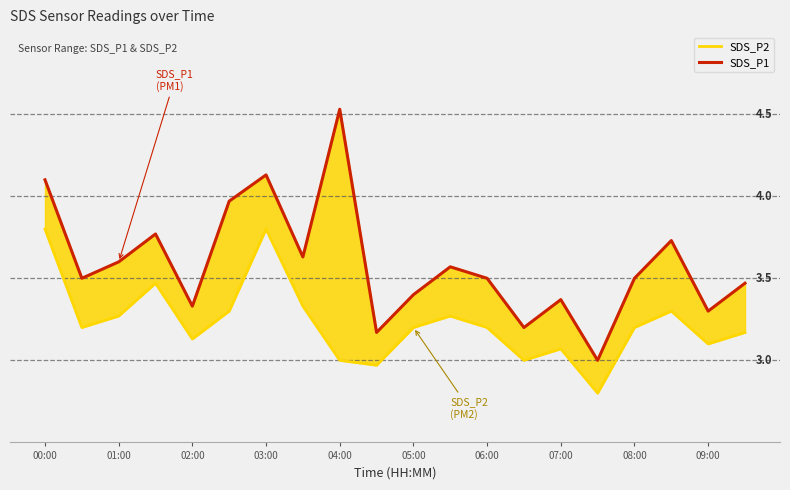

What is the difference between the maximum and second lowest values in the SDS_P2 series?

0.8